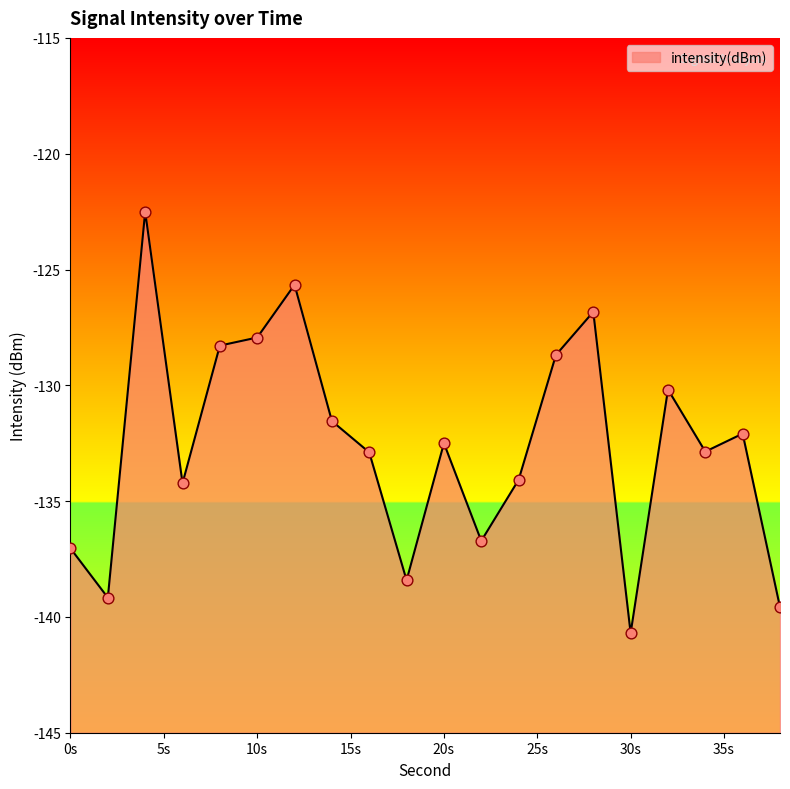

What is the change in value from 14 to 18?

-6.9